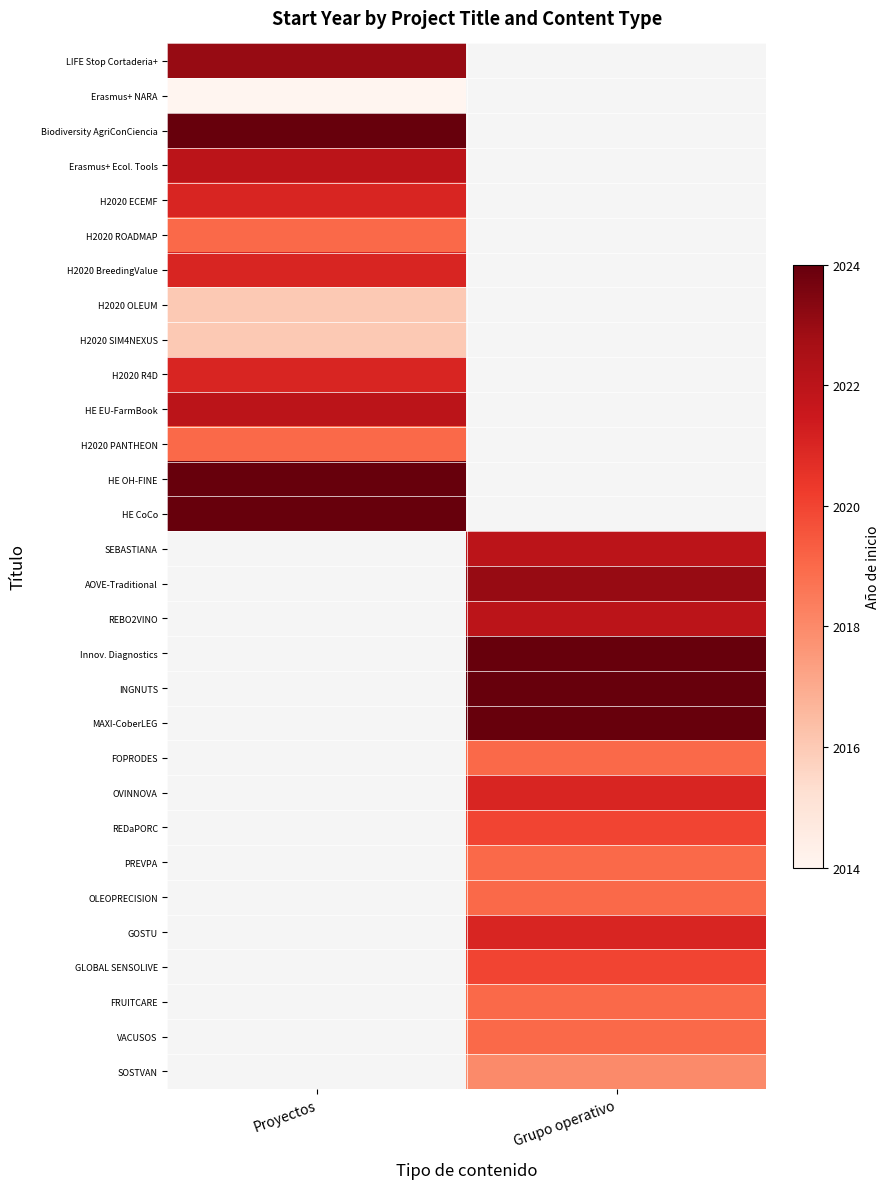

The value of HE CoCo at Proyectos is 2024.0. True or false?

True